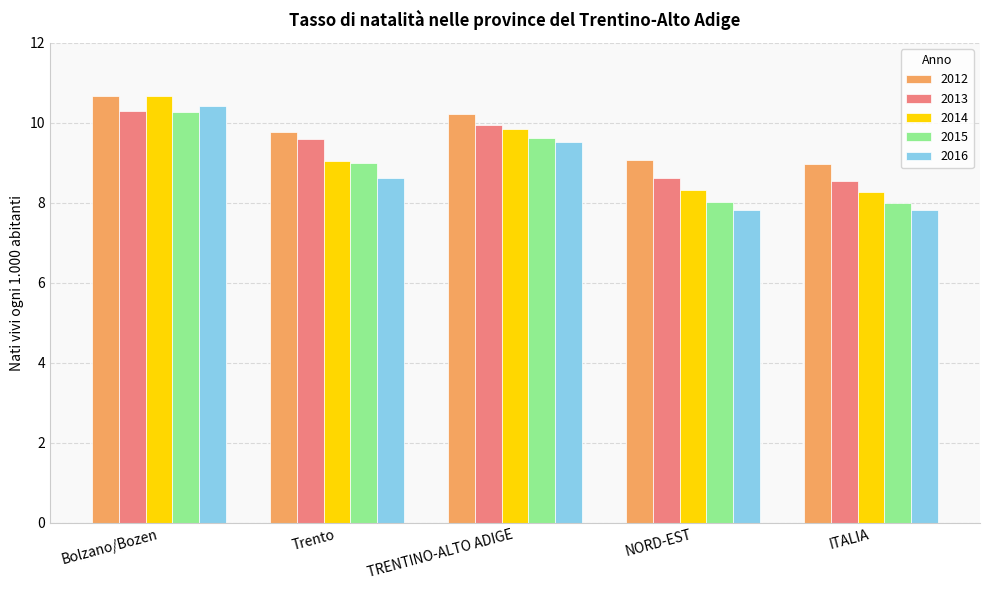

How many 2013 values are between 8 and 9?

2